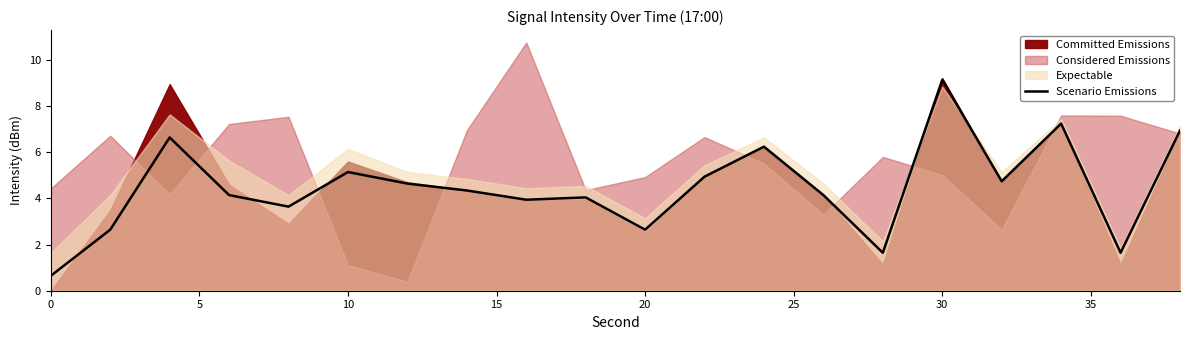

True or false: the data has more than 2 interior local peaks.

True